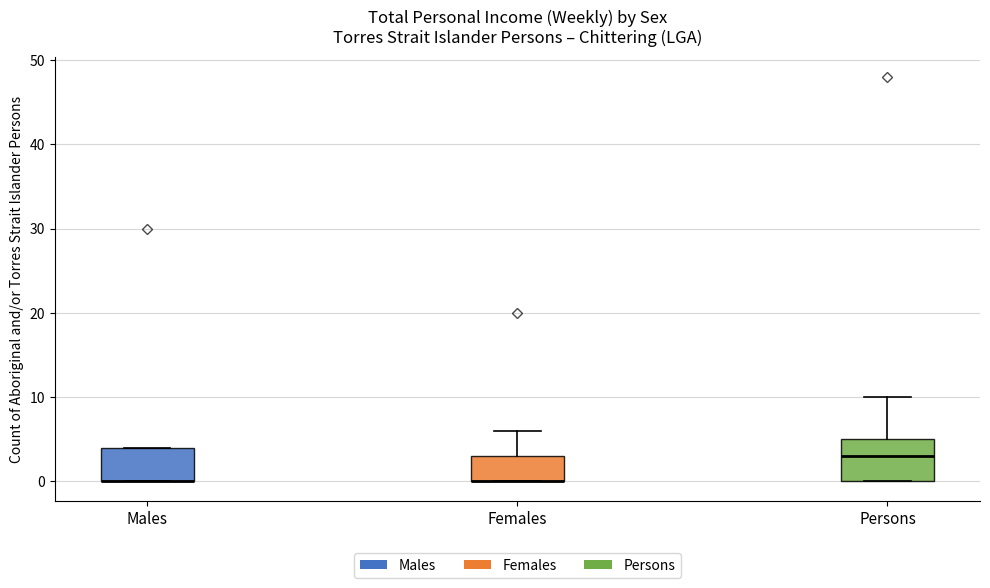

Reading left to right, read every box against the y-axis: the position of its median line, the range the box covers, and the ends of its whiskers. The values are not printed on the chart, so give them approximately, as read against the axis.

Males: median 0 (drawn on the box's lower edge), box 0 to 4, whiskers 0 to 4
Females: median 0 (drawn on the box's lower edge), box 0 to 3, whiskers 0 to 6
Persons: median 3, box 0 to 5, whiskers 0 to 10